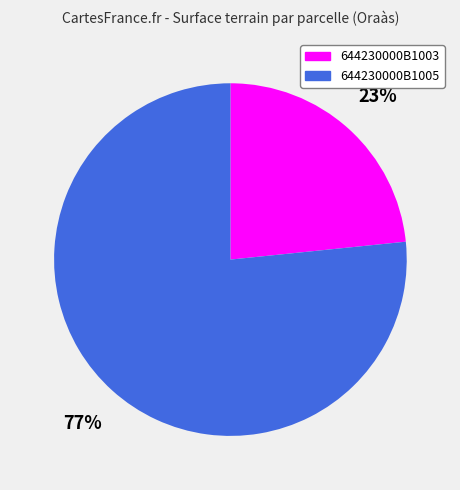

Is 644230000B1005 the majority of the pie?

Yes